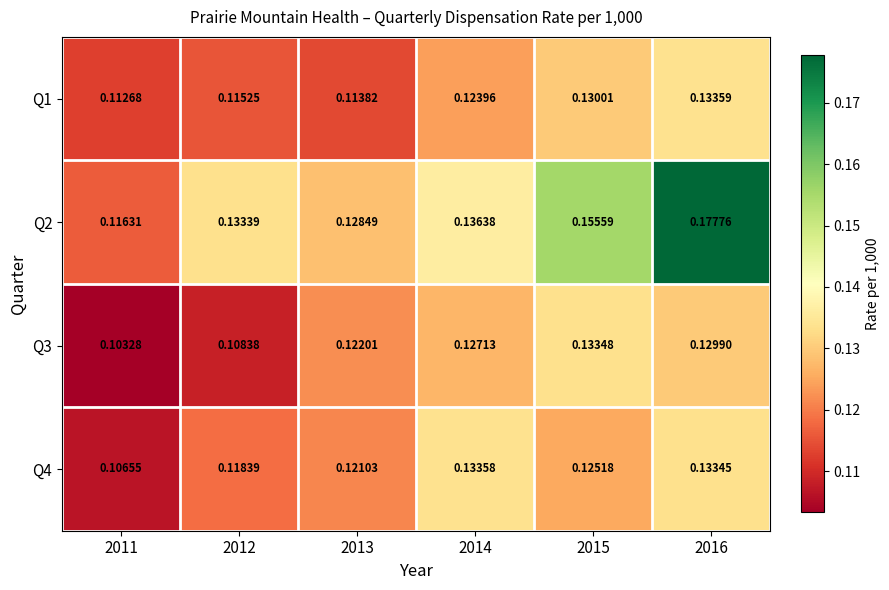

Is the value of Q1 at 2016 greater than the value of Q3 at 2012?

Yes